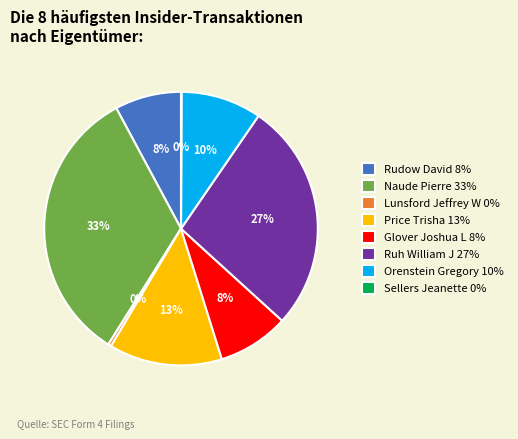

To the nearest percent, what percentage of the pie is Glover Joshua L 8%?

8%